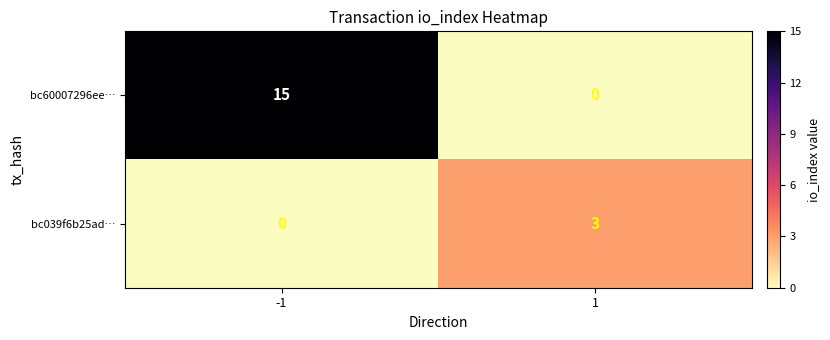

Reading left to right, transcribe all the data shown in this chart.

bc60007296ee…: 15	0
bc039f6b25ad…: 0	3